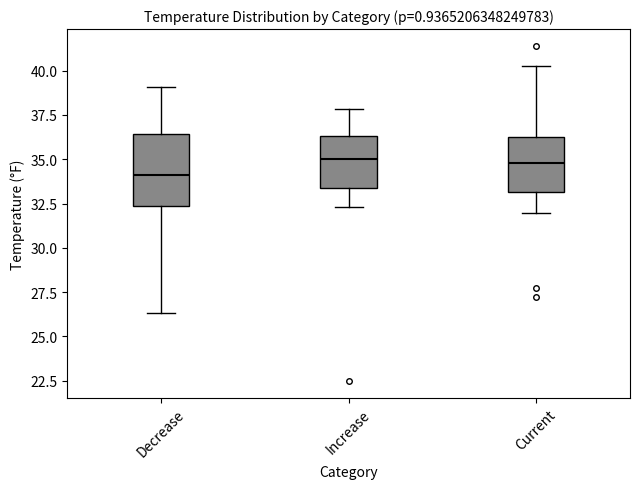

Reading left to right, read every box against the y-axis: the position of its median line, the range the box covers, and the ends of its whiskers. The values are not printed on the chart, so give them approximately, as read against the axis.

Decrease: median 34.0, box 32.5 to 36.5, whiskers 26.5 to 39.0
Increase: median 35.0, box 33.5 to 36.5, whiskers 32.5 to 38.0
Current: median 35.0, box 33.0 to 36.0, whiskers 32.0 to 40.5